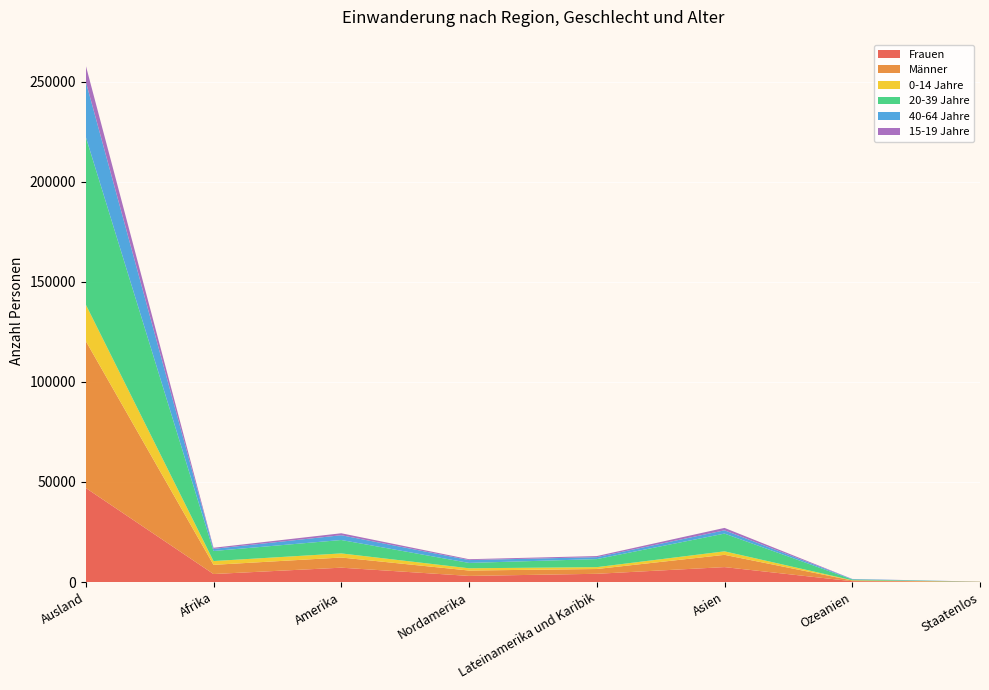

Reading left to right, extract all data points from this chart.

Frauen: 46997	3997	7166	3054	4112	7452	396	39
Männer: 73448	4588	5078	2685	2393	6129	373	71
0-14 Jahre: 18228	1892	2052	1130	922	1754	116	31
20-39 Jahre: 83801	5030	6705	2681	4024	8870	392	39
40-64 Jahre: 27651	1071	2390	1419	971	1637	207	27
15-19 Jahre: 8024	544	980	431	549	1205	49	12